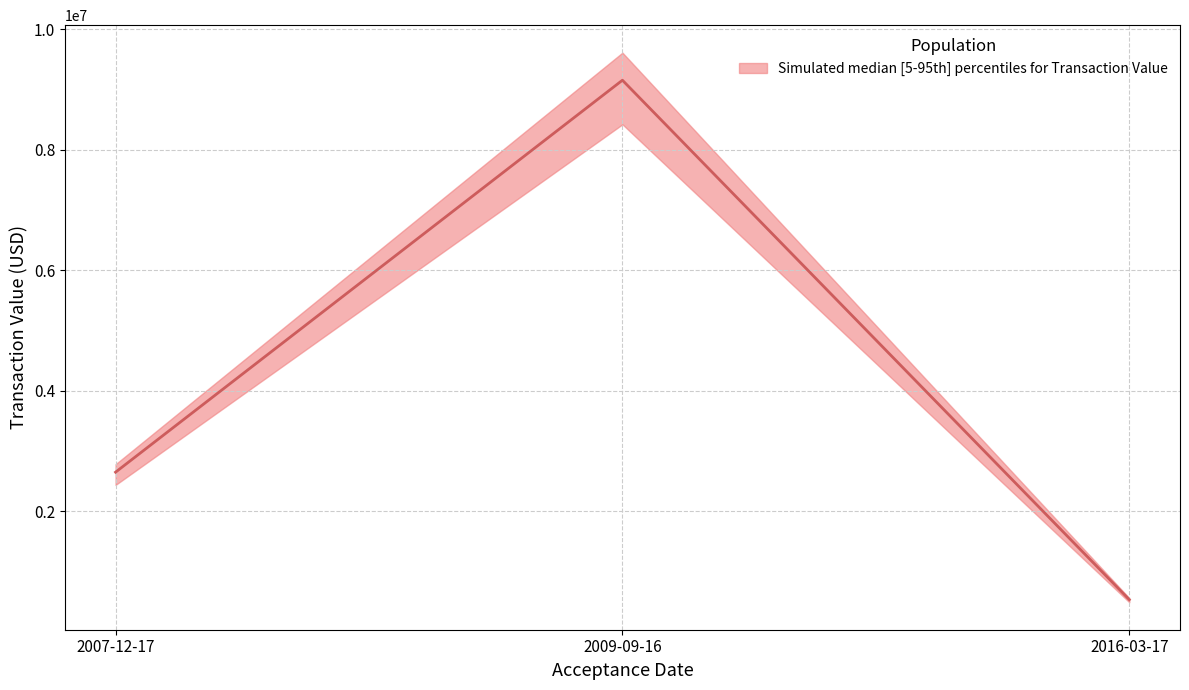

Which category has the lowest value across all series?

2016-03-17